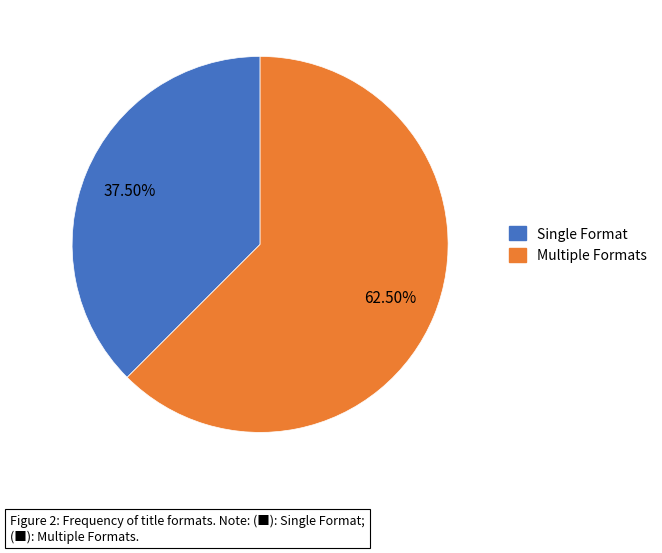

Is there a majority slice in this chart?

Yes